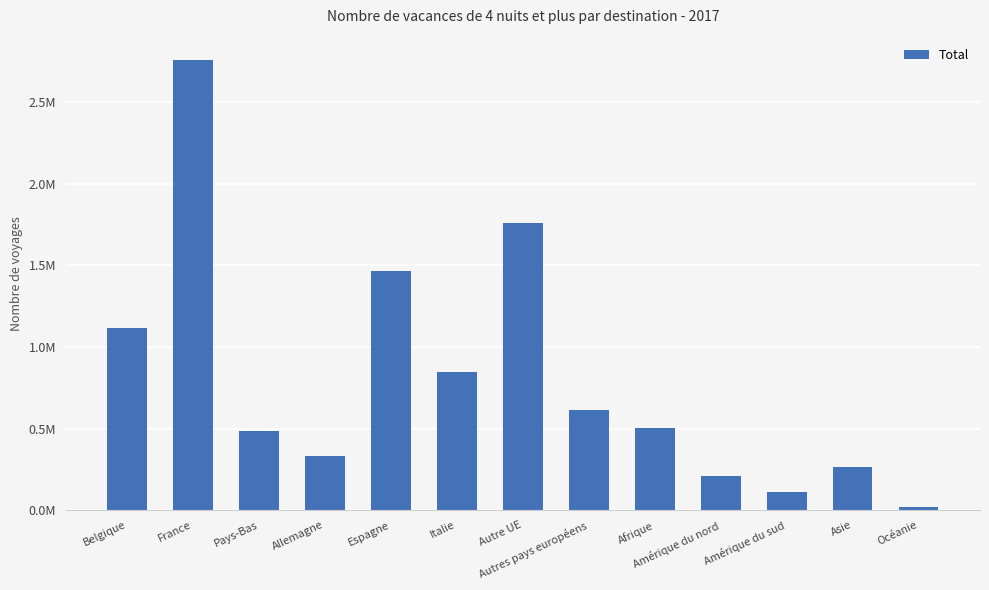

List the labels in order of value, smallest first.

Océanie, Amérique du sud, Amérique du nord, Asie, Allemagne, Pays-Bas, Afrique, Autres pays européens, Italie, Belgique, Espagne, Autre UE, France